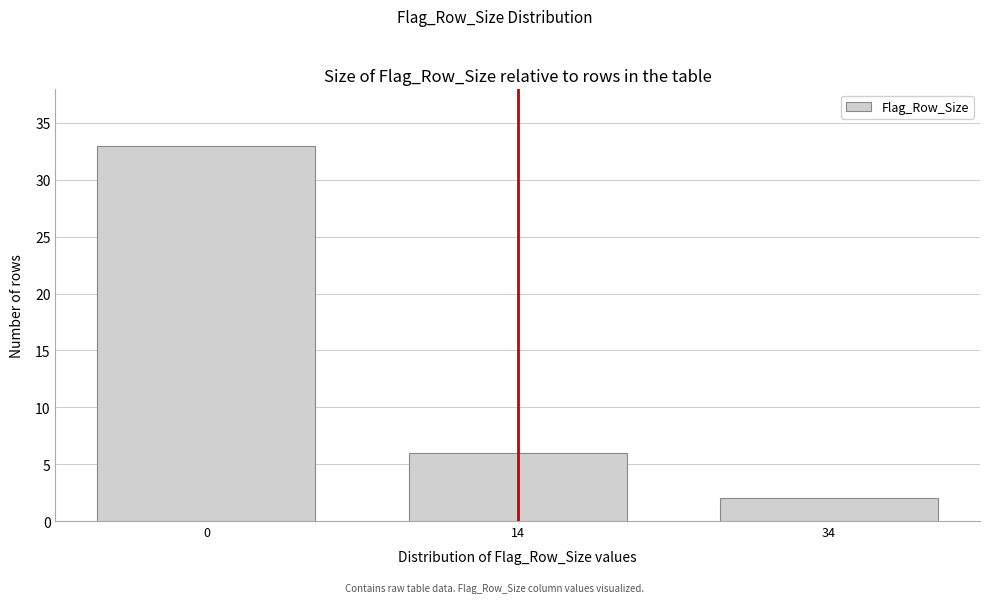

Reading left to right, list all the values displayed in this chart.

0=33	14=6	34=2